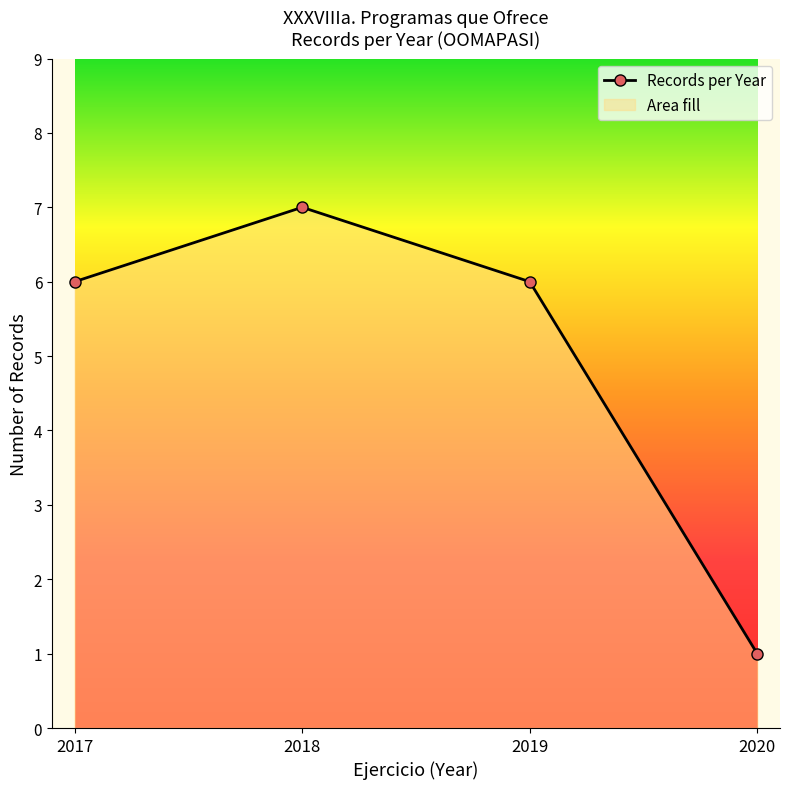

What is the value of the 4th point from the left?

1